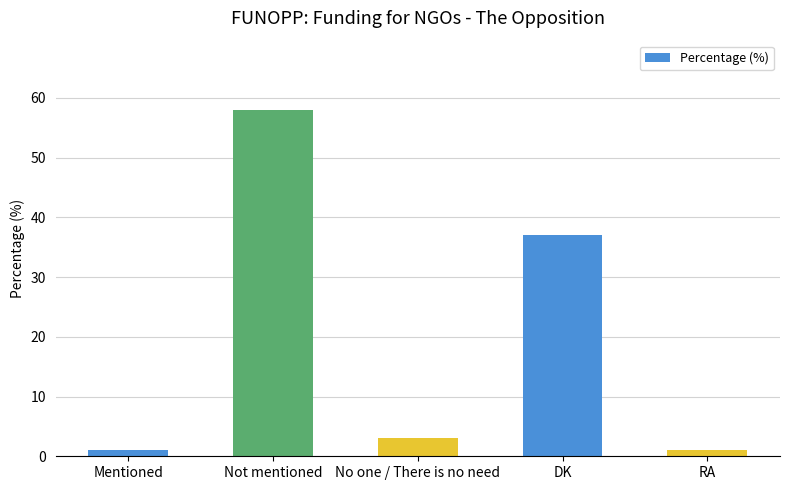

What position from the right is RA?

1